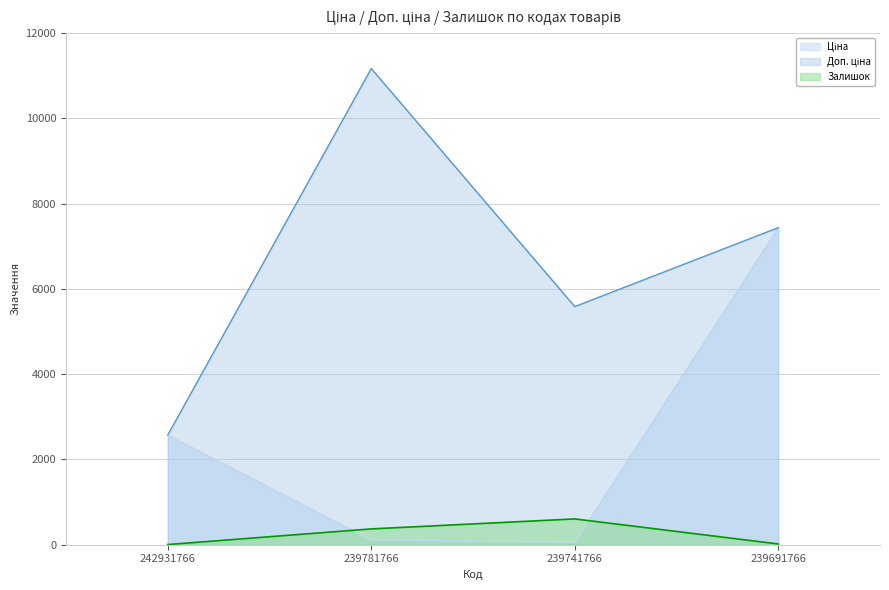

What is the difference between the Залишок values at 239781766 and 239691766?

353.0